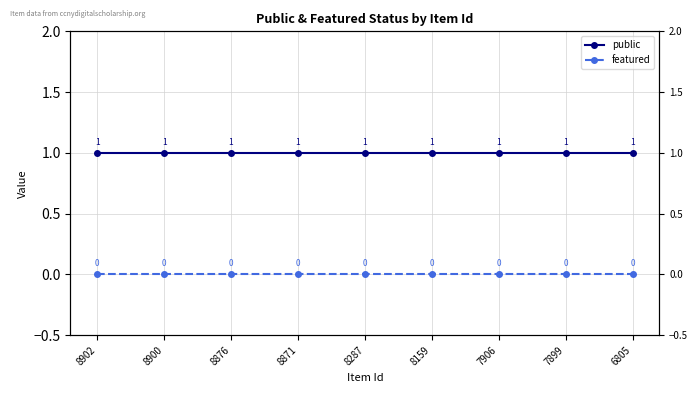

The public series shows 1 at 7899. True or false?

False